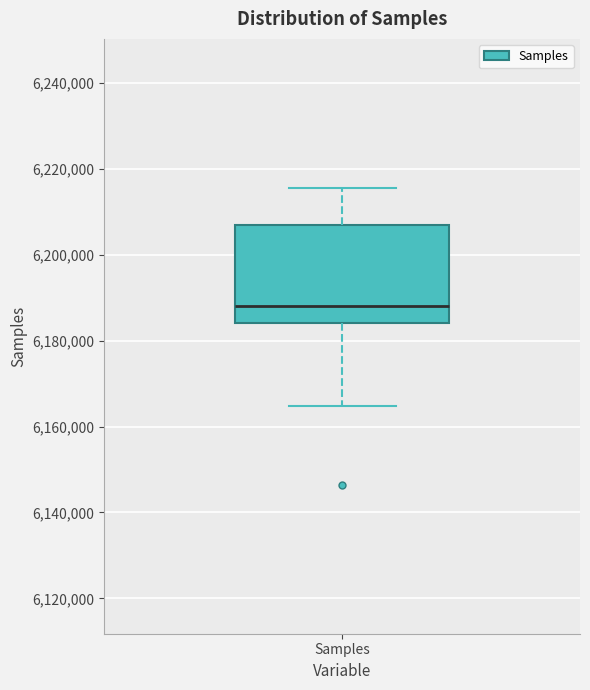

Transcribe this box plot: give where the median line is, the range the box spans, and where the two whiskers end, as read against the y-axis. The values are not printed on the chart, so give them approximately, as read against the axis.

median 6188000, box 6184000 to 6206000, whiskers 6164000 to 6216000